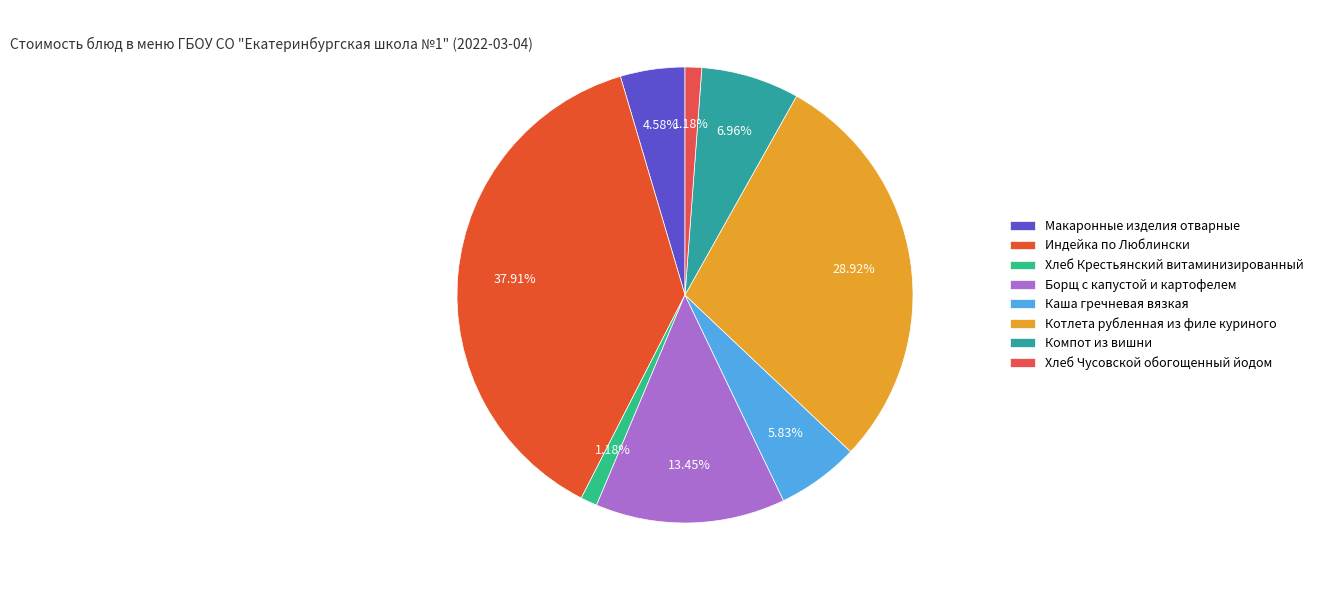

To the nearest percent, what portion does Хлеб Крестьянский витаминизированный represent?

1%